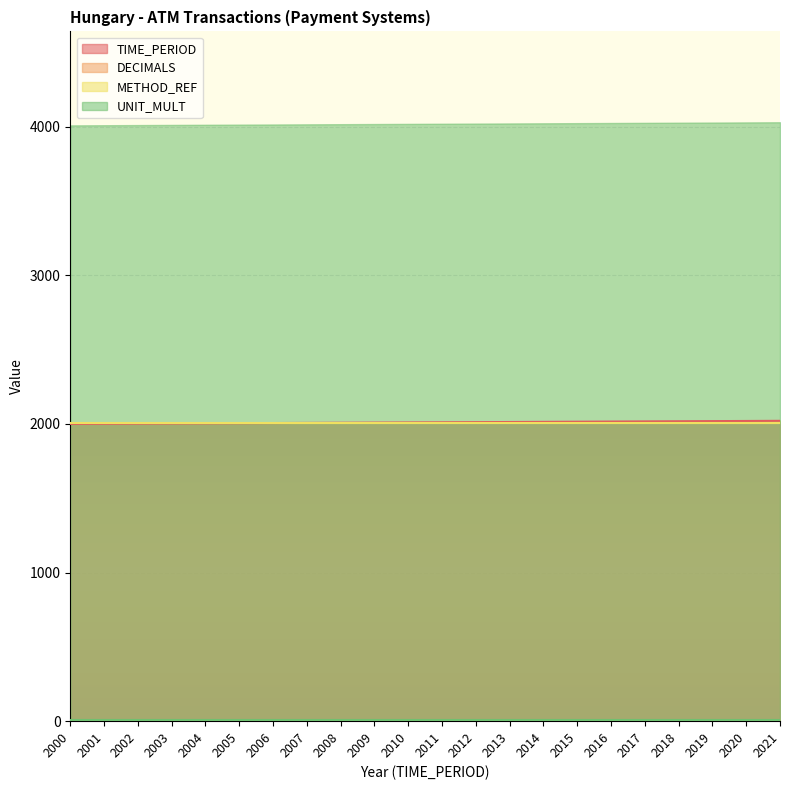

Which category has the lowest value in the METHOD_REF series?

2000